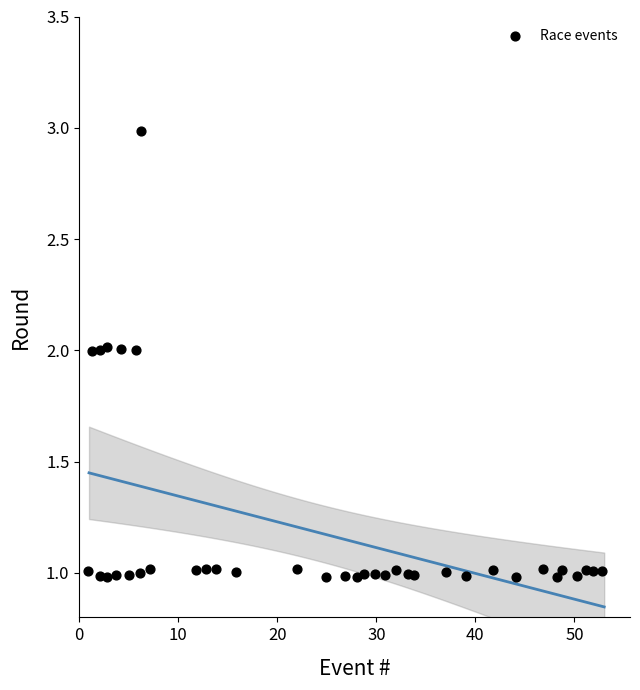

What is the range of Y values (max minus min)?

2.0